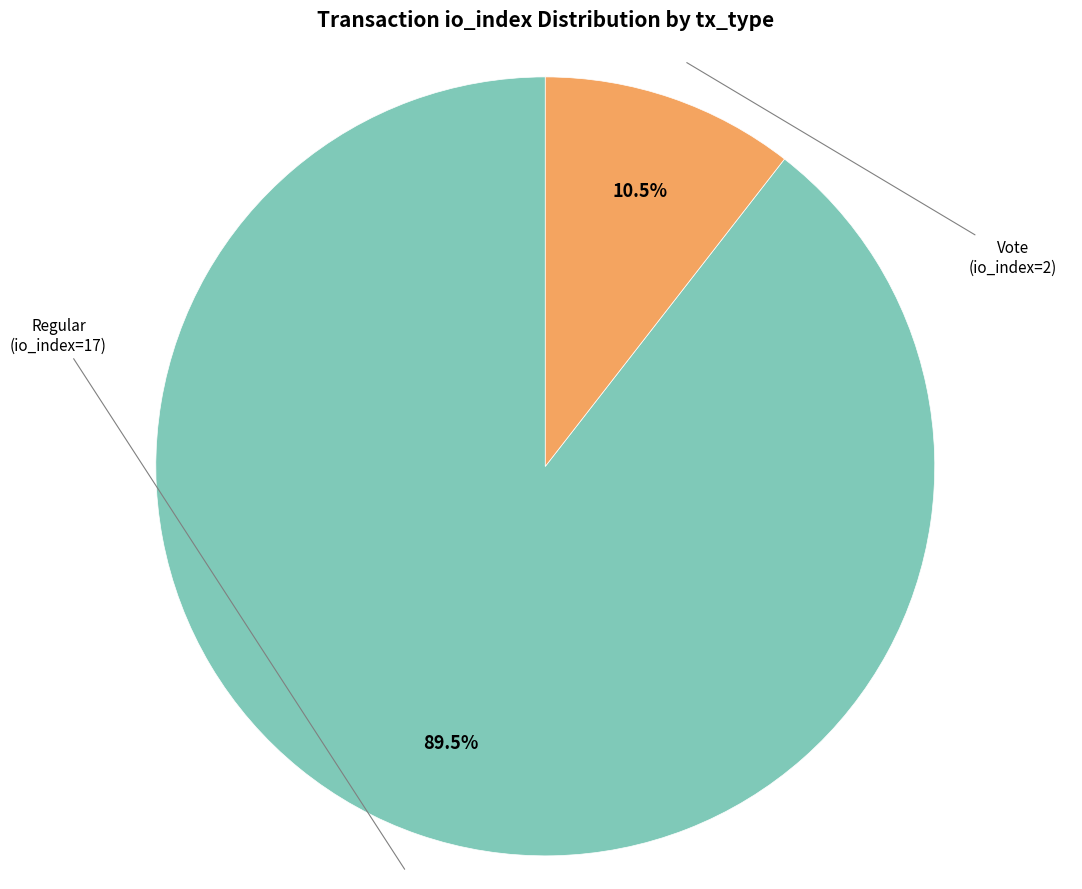

Count the number of slices in the pie.

2